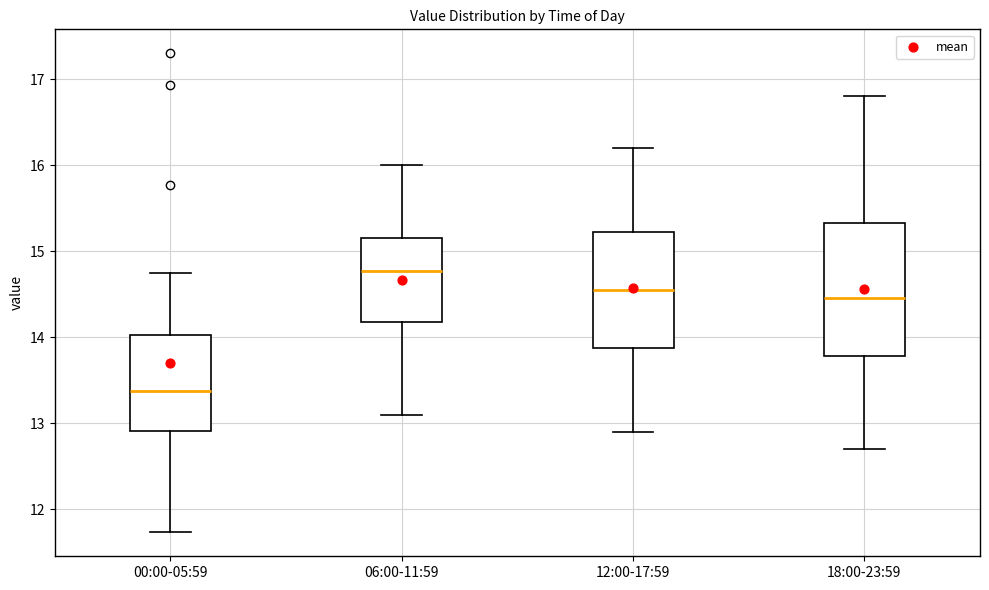

Reading left to right, read every box against the y-axis: the position of its median line, the range the box covers, and the ends of its whiskers. The values are not printed on the chart, so give them approximately, as read against the axis.

00:00-05:59: median 13.4, box 12.9 to 14.0, whiskers 11.7 to 14.8
06:00-11:59: median 14.8, box 14.2 to 15.2, whiskers 13.1 to 16.0
12:00-17:59: median 14.6, box 13.9 to 15.2, whiskers 12.9 to 16.2
18:00-23:59: median 14.5, box 13.8 to 15.3, whiskers 12.7 to 16.8